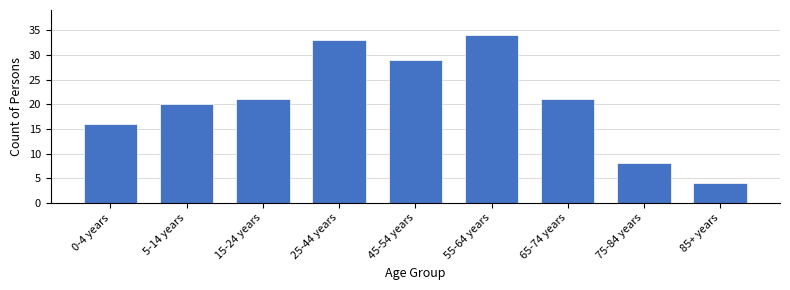

Reading left to right, extract all data points from this chart.

0-4 years=16	5-14 years=20	15-24 years=21	25-44 years=33	45-54 years=29	55-64 years=34	65-74 years=21	75-84 years=8	85+ years=4